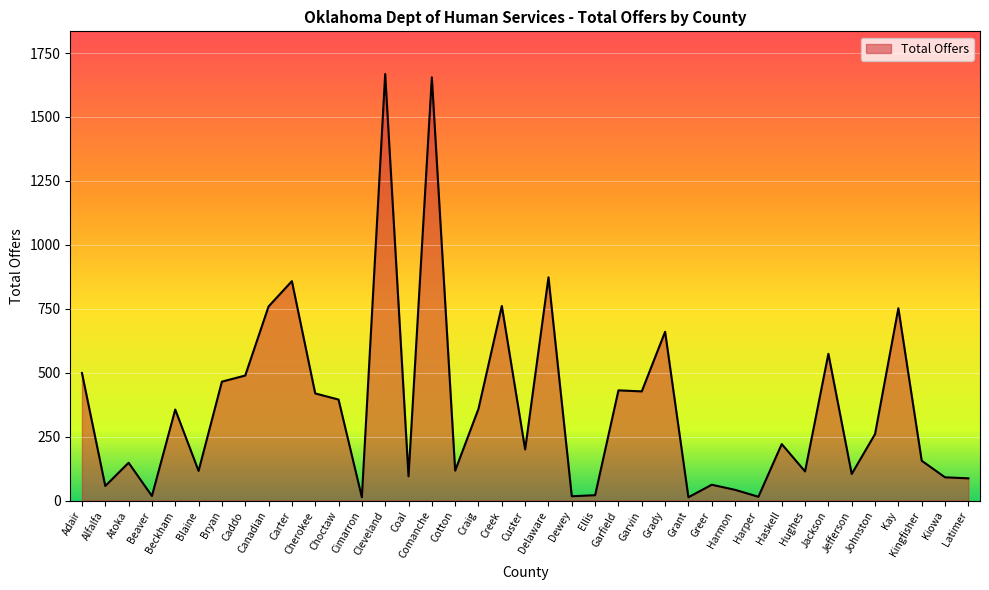

What is the difference between the maximum and minimum values?

1655